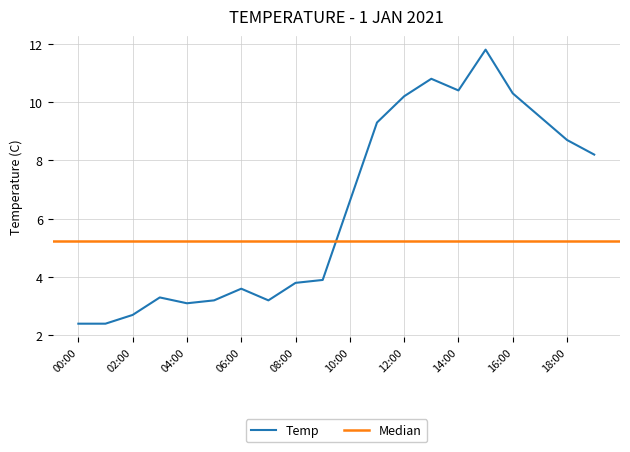

At which category does the chart reach its minimum across all series?

00:00